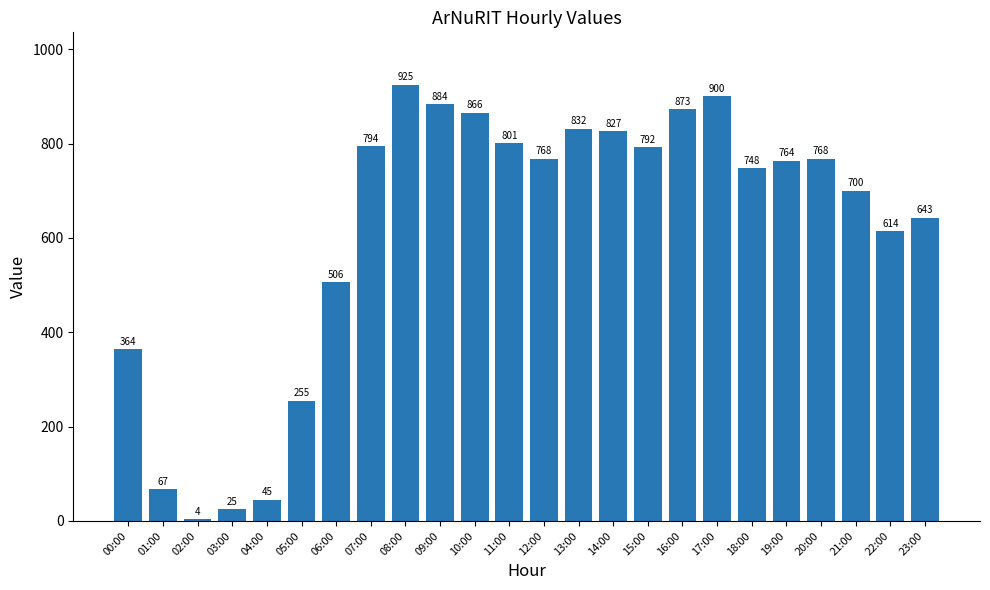

What is the ratio of the value at 04:00 to the value at 02:00?

11.2